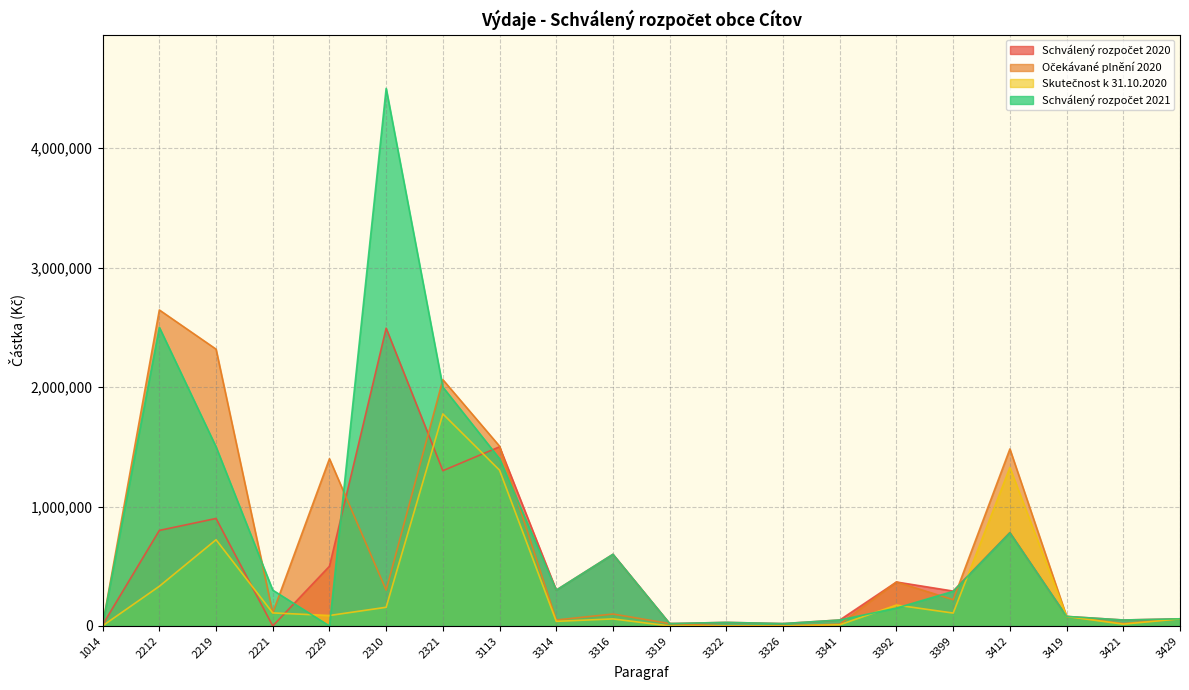

Which category has the lowest value across all series?

2221